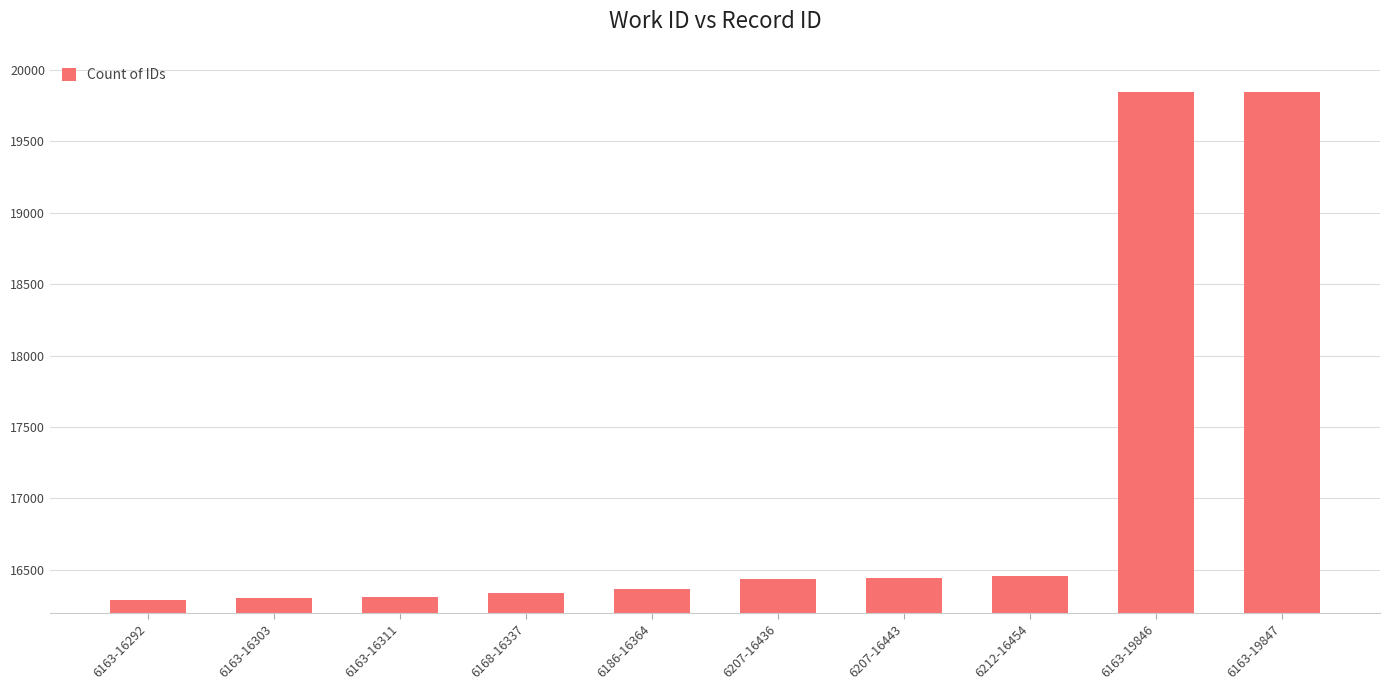

Is it true that the value at 6212-16454 is 27277?

False